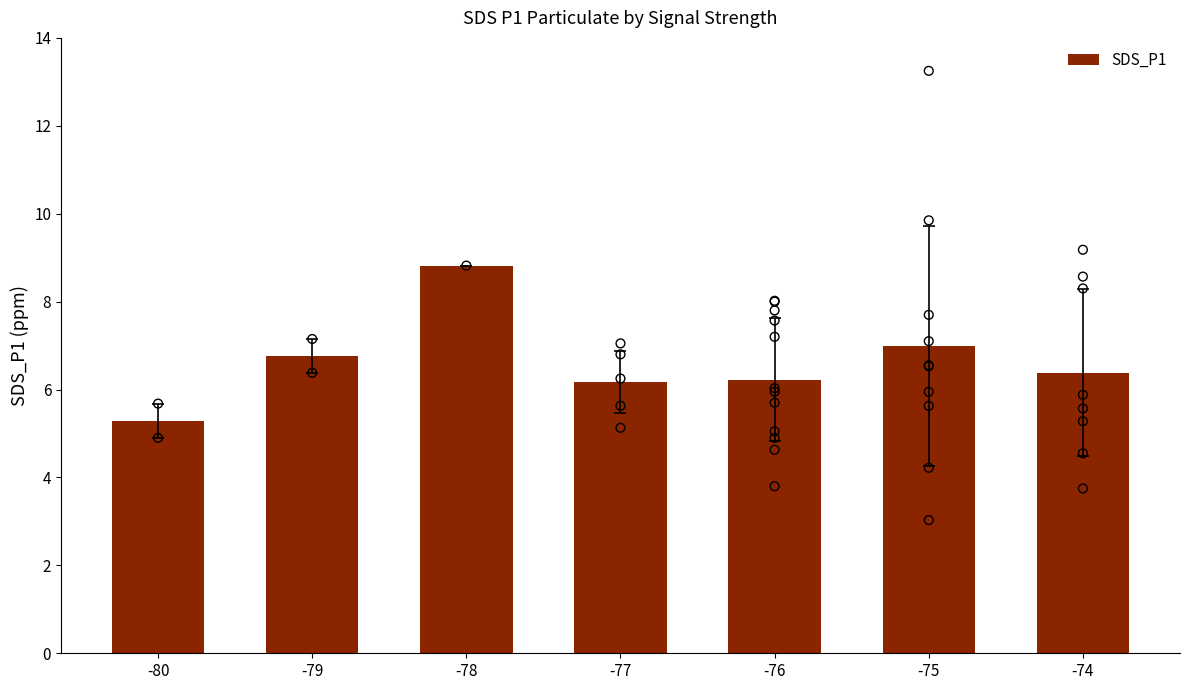

What is the change in value from -79 to -75?

+0.2